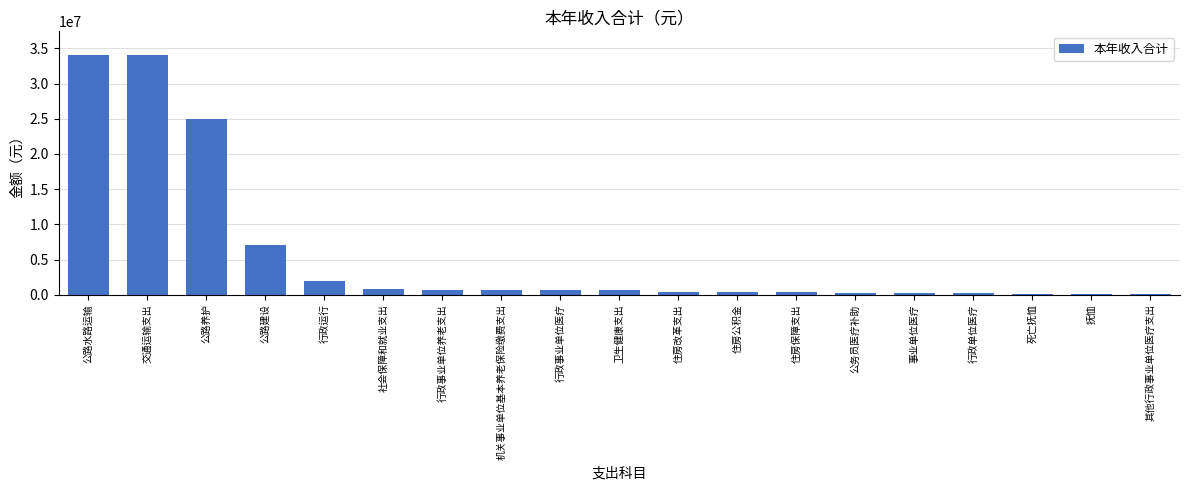

What is the difference between the values at 行政单位医疗 and 住房公积金?

220115.4